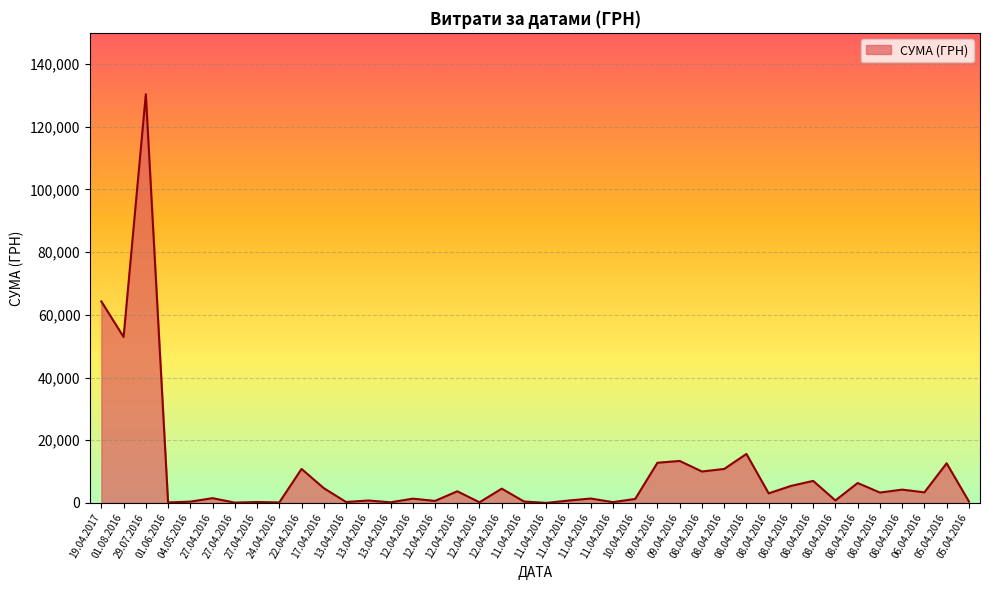

Rank the categories by value from lowest to highest.

11.04.2016, 27.04.2016, 01.06.2016, 24.04.2016, 13.04.2016, 12.04.2016, 11.04.2016, 27.04.2016, 13.04.2016, 04.05.2016, 11.04.2016, 05.04.2016, 12.04.2016, 11.04.2016, 13.04.2016, 08.04.2016, 10.04.2016, 12.04.2016, 11.04.2016, 27.04.2016, 08.04.2016, 08.04.2016, 06.04.2016, 12.04.2016, 08.04.2016, 12.04.2016, 17.04.2016, 08.04.2016, 08.04.2016, 08.04.2016, 08.04.2016, 08.04.2016, 22.04.2016, 05.04.2016, 09.04.2016, 09.04.2016, 08.04.2016, 01.08.2016, 19.04.2017, 29.07.2016